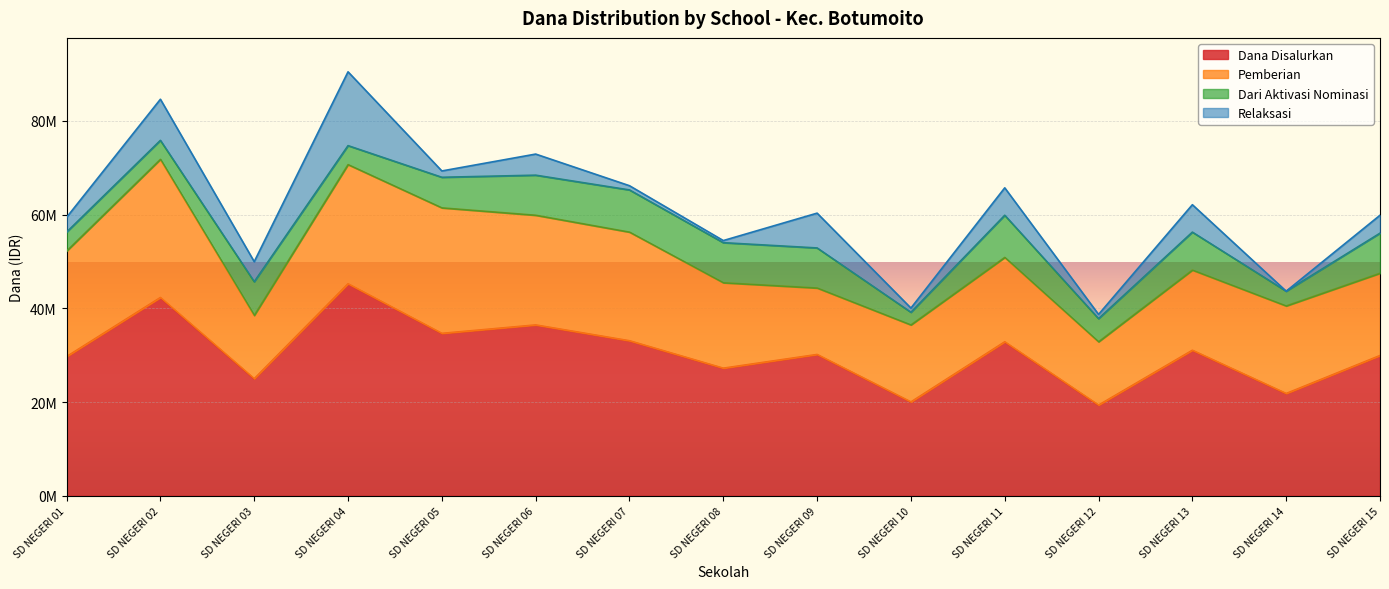

What is the maximum value shown in the chart?

45225000